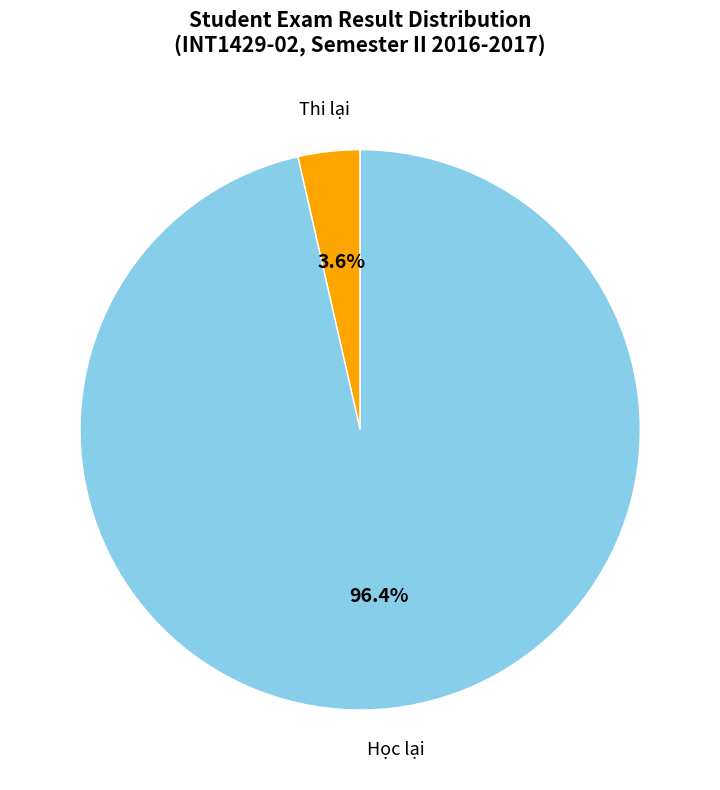

Does any single category account for the majority?

Yes